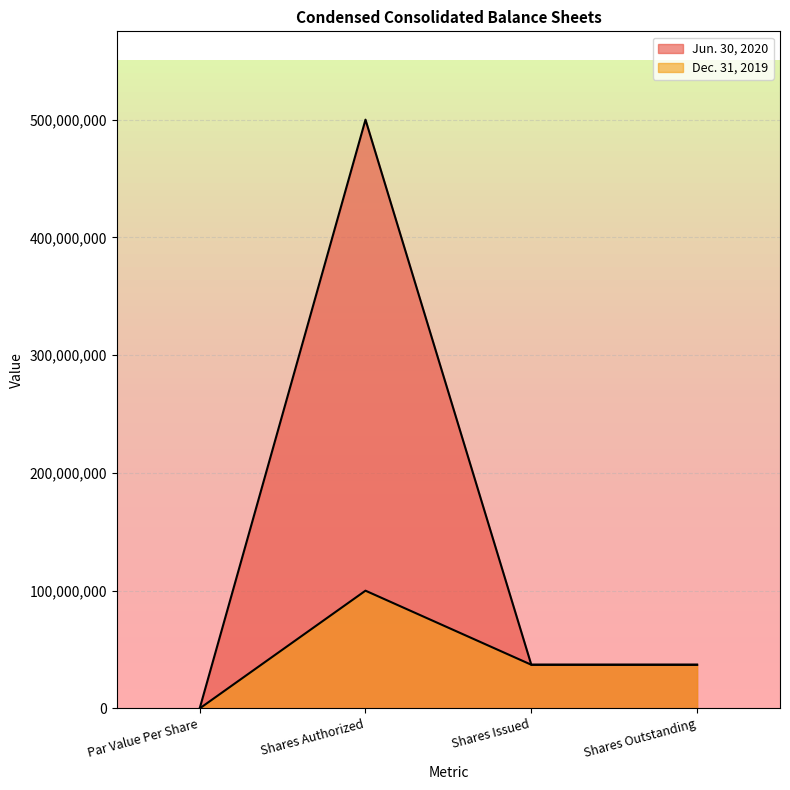

How many values in the Dec. 31, 2019 series exceed 37099352?

1